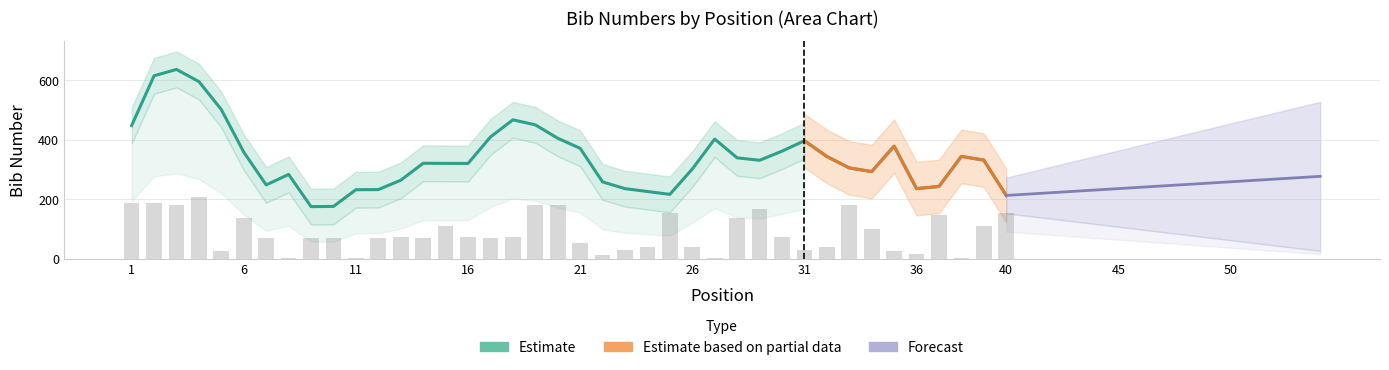

Is it true that the value at 8 is 2.2?

False